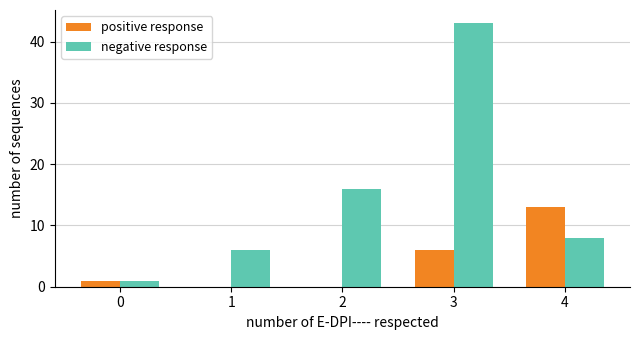

How many distinct data groups are displayed?

2